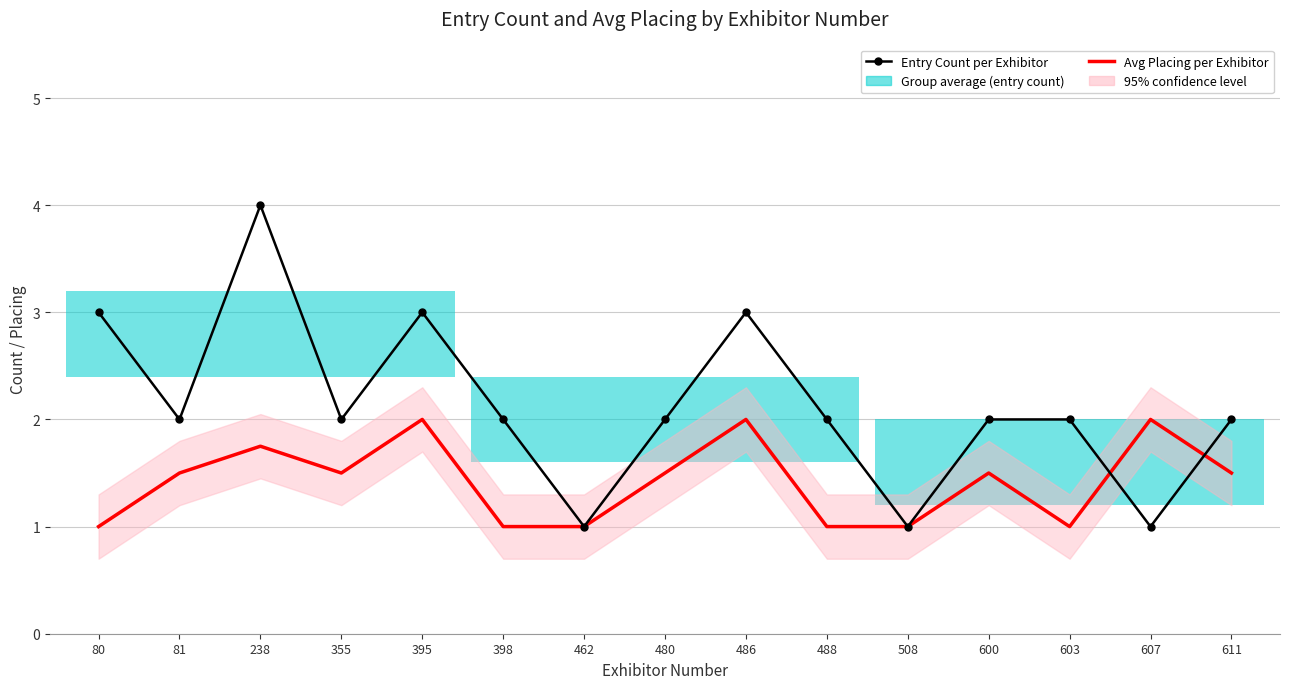

Reading left to right, list all the values displayed in this chart.

Entry Count per Exhibitor: 3.0	2.0	4.0	2.0	3.0	2.0	1.0	2.0	3.0	2.0	1.0	2.0	2.0	1.0	2.0
Avg Placing per Exhibitor: 1.0	1.5	1.8	1.5	2.0	1.0	1.0	1.5	2.0	1.0	1.0	1.5	1.0	2.0	1.5